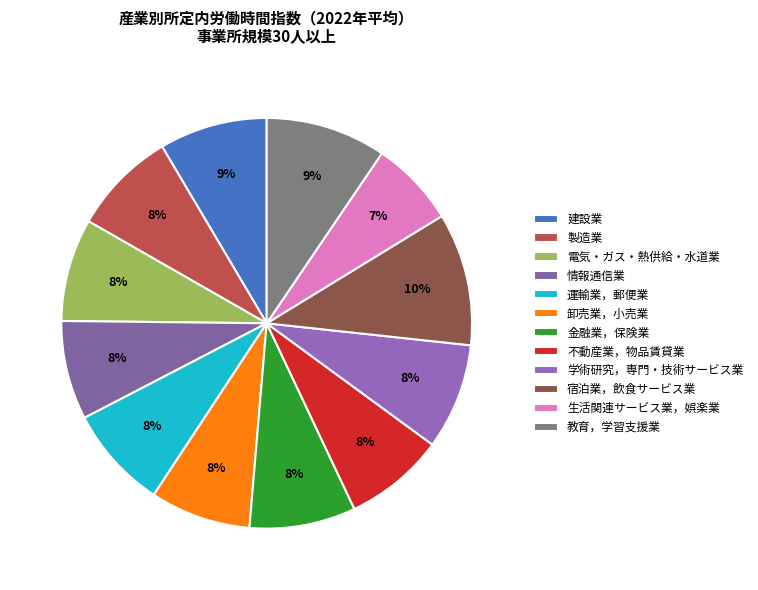

To the nearest percent, what percentage of the pie is 宿泊業，飲食サービス業?

10%